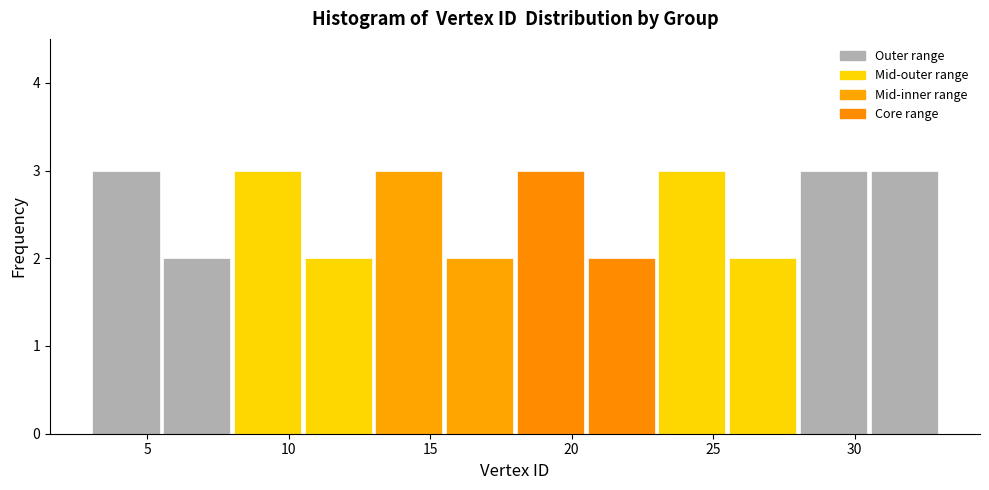

Reading left to right, transcribe this chart: for each bar, give the range it covers on the x-axis and its height. The values are not printed on the chart, so give them approximately, as read against the axis.

3.0 to 5.5: 3
5.5 to 8.0: 2
8.0 to 10.5: 3
10.5 to 13.0: 2
13.0 to 15.5: 3
15.5 to 18.0: 2
18.0 to 20.5: 3
20.5 to 23.0: 2
23.0 to 25.5: 3
25.5 to 28.0: 2
28.0 to 30.5: 3
30.5 to 33.0: 3